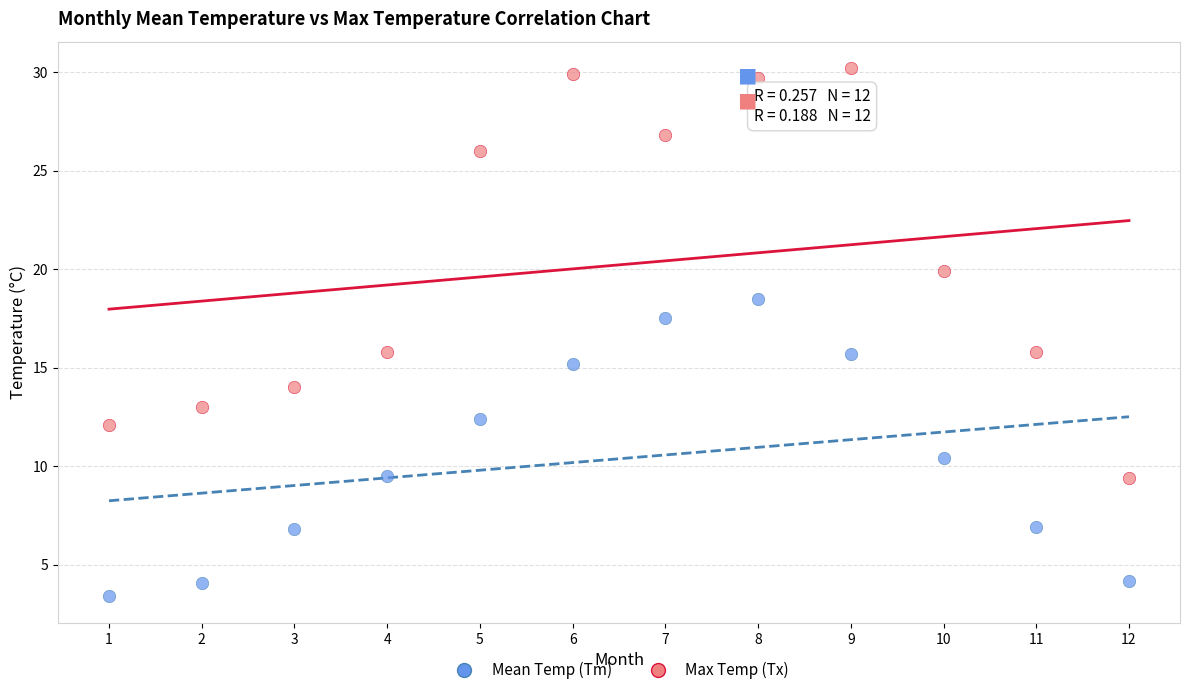

Which series contains the lowest Y value?

Mean Temp (Tm)